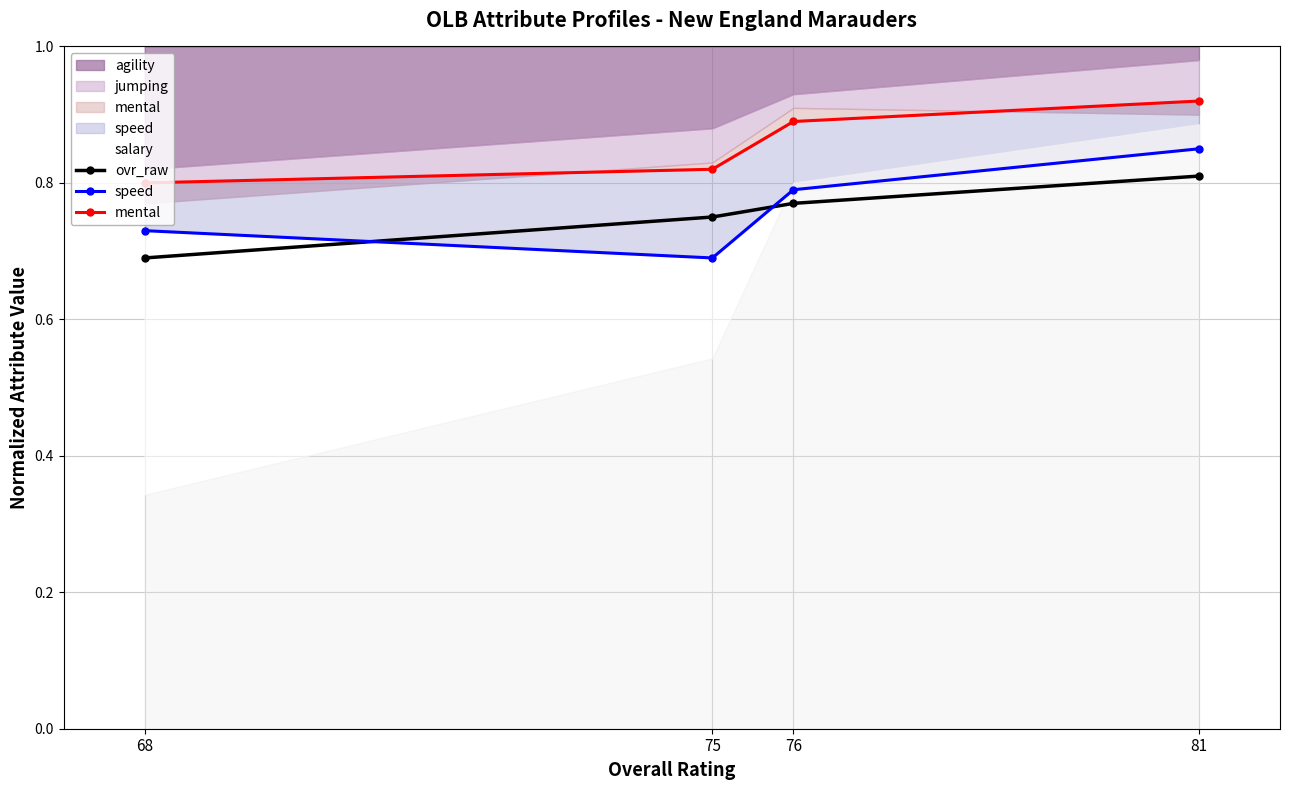

The value of ovr_raw at 68 is 0.3. True or false?

False